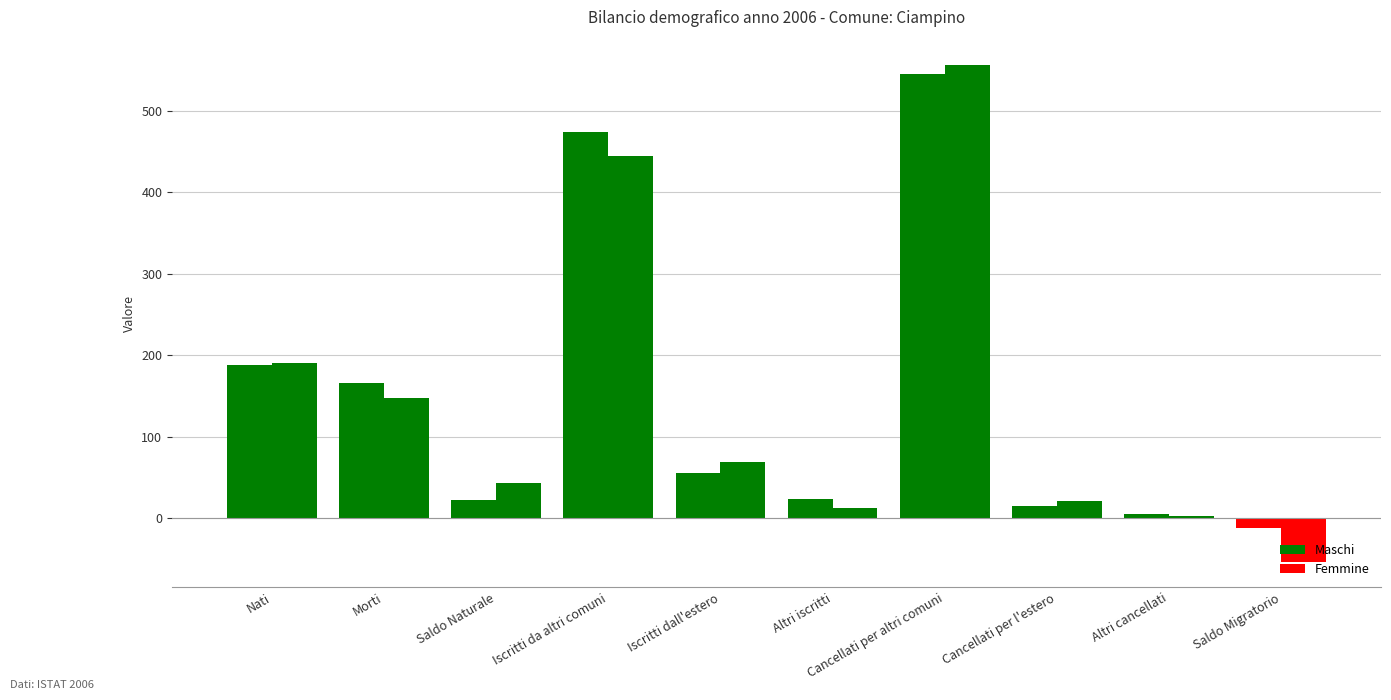

How many groups of bars are there?

10